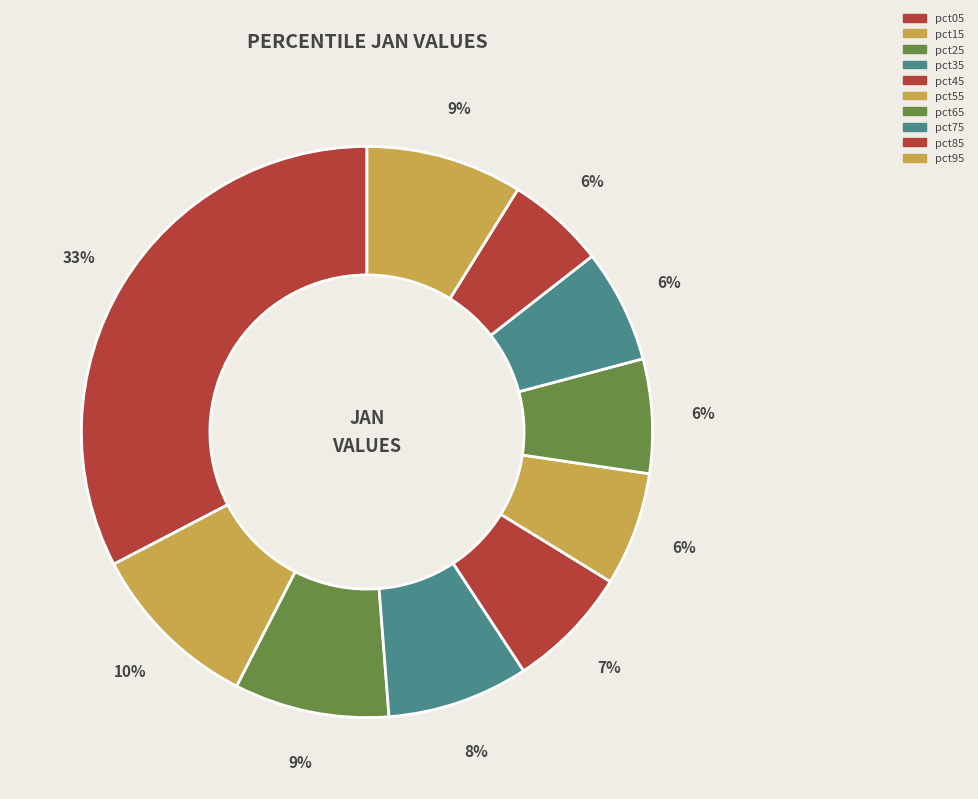

To the nearest percent, what percentage of the pie is pct05?

33%